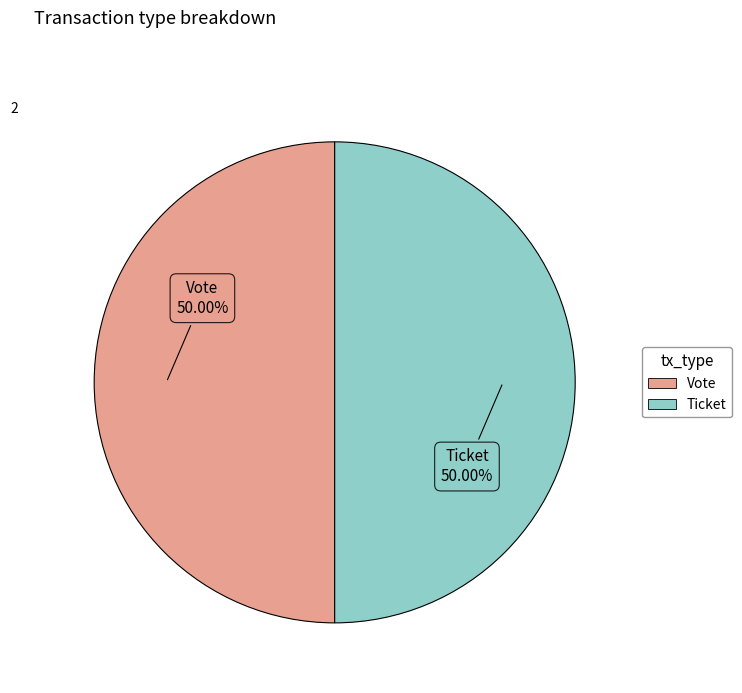

Approximately how many times larger is the value at Ticket compared to Vote?

1.0